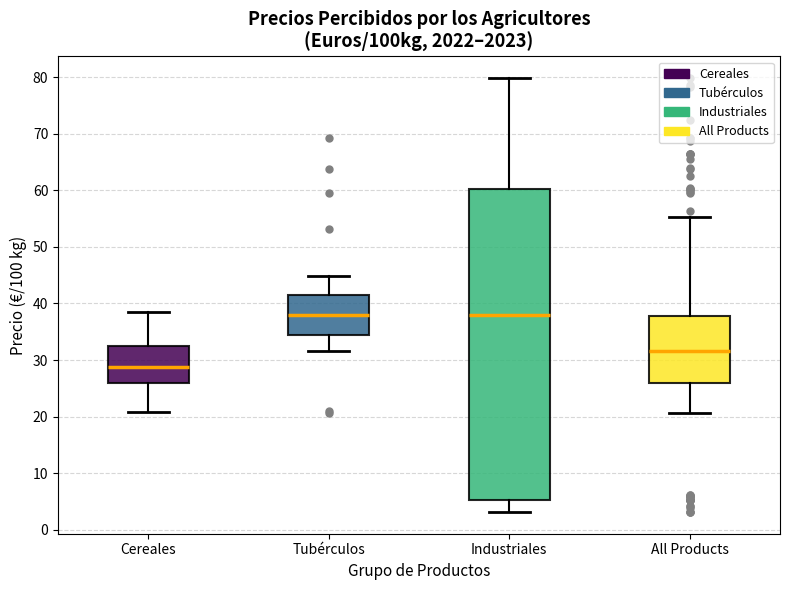

Reading left to right, read every box against the y-axis: the position of its median line, the range the box covers, and the ends of its whiskers. The values are not printed on the chart, so give them approximately, as read against the axis.

Cereales: median 29, box 26 to 33, whiskers 21 to 39
Tubérculos: median 38, box 34 to 41, whiskers 32 to 45
Industriales: median 38, box 5 to 60, whiskers 3 to 80
All Products: median 32, box 26 to 38, whiskers 21 to 55